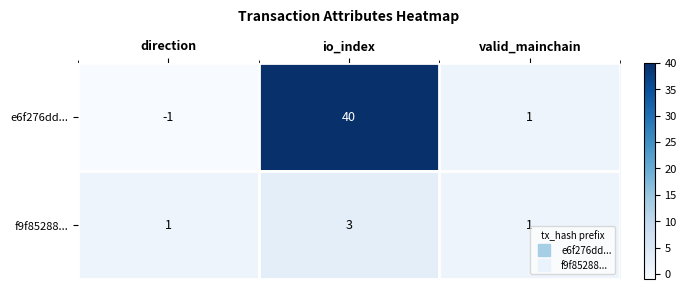

The value of e6f276dd... at io_index is 17. True or false?

False